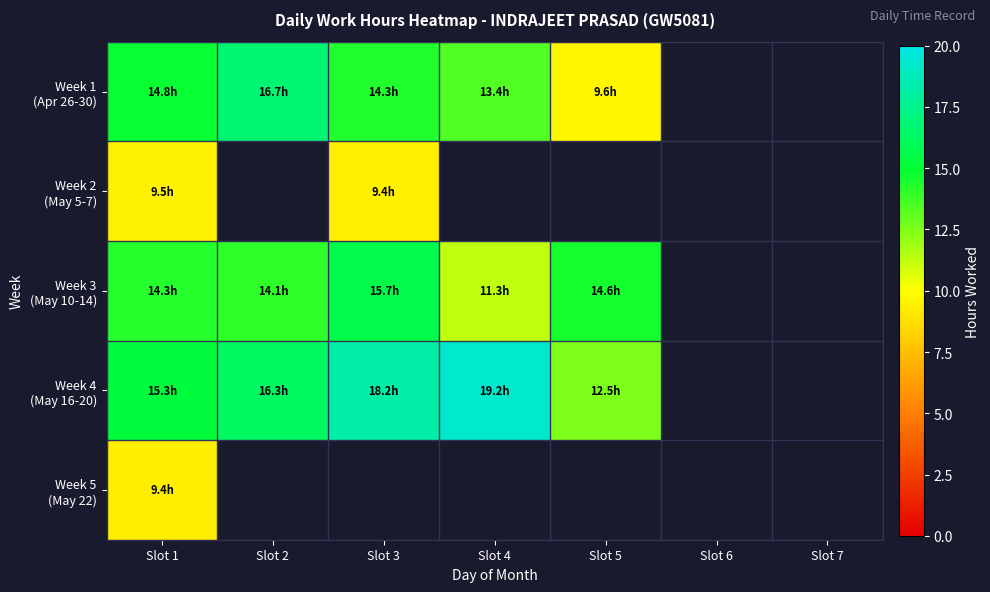

Which has a higher value, Slot 5 or Slot 3?

Slot 3